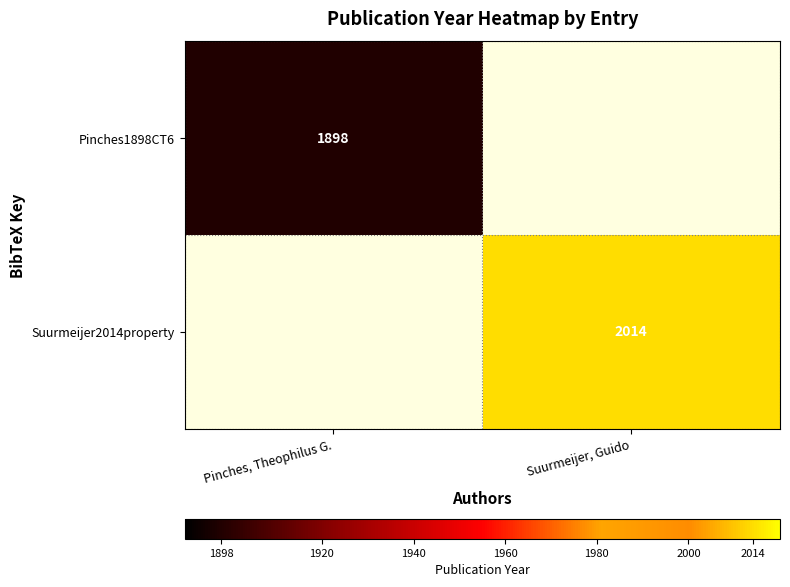

The Suurmeijer2014property series shows 2014 at Suurmeijer, Guido. True or false?

True